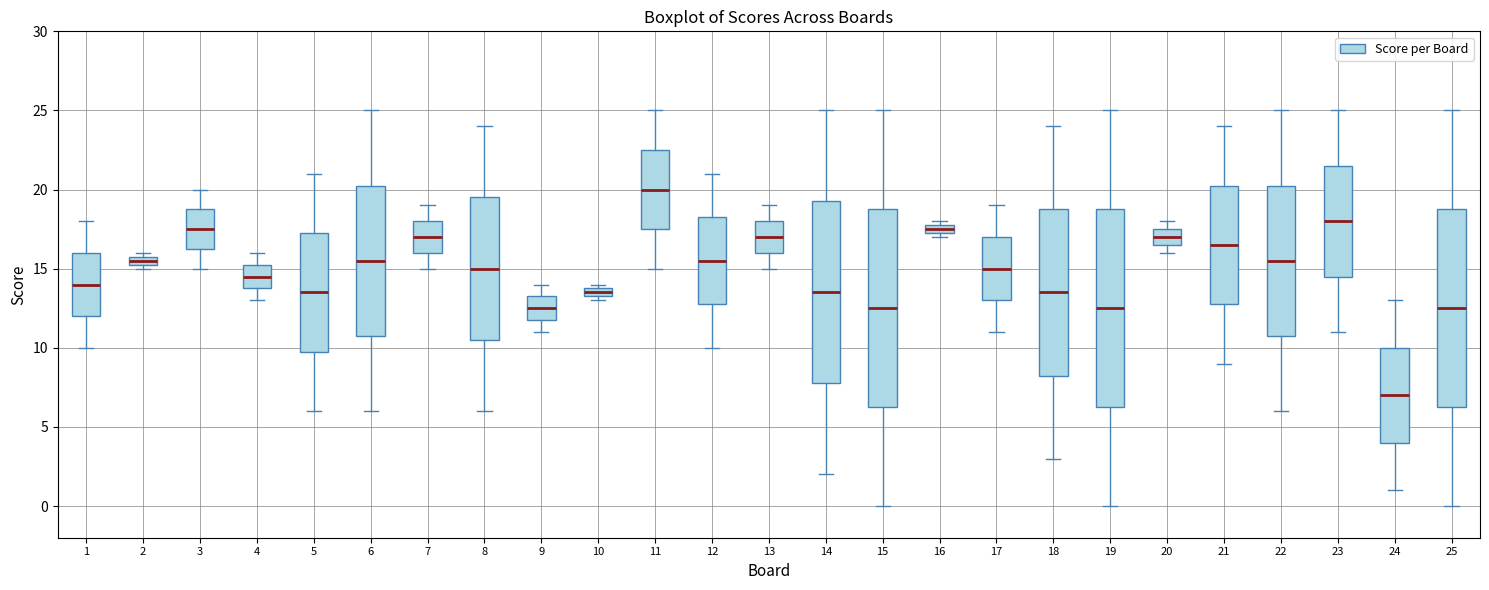

Where does the median line of the box at x = 5 sit on the y-axis? The values are not printed on the chart, so give them approximately, as read against the axis.

13.5